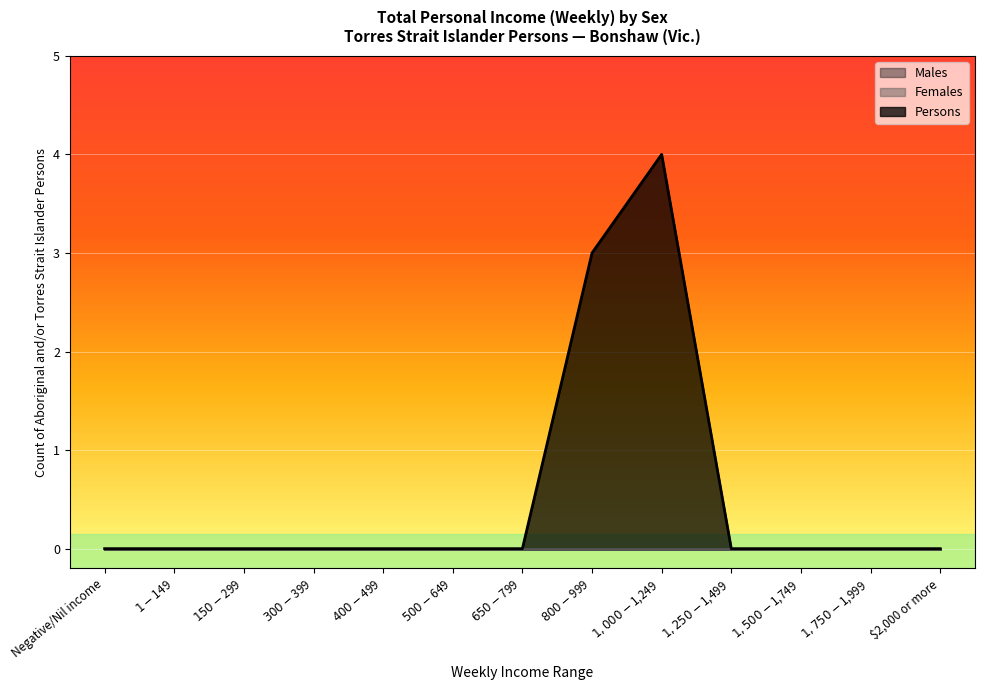

What are all the series names shown in the legend?

Males, Females, Persons